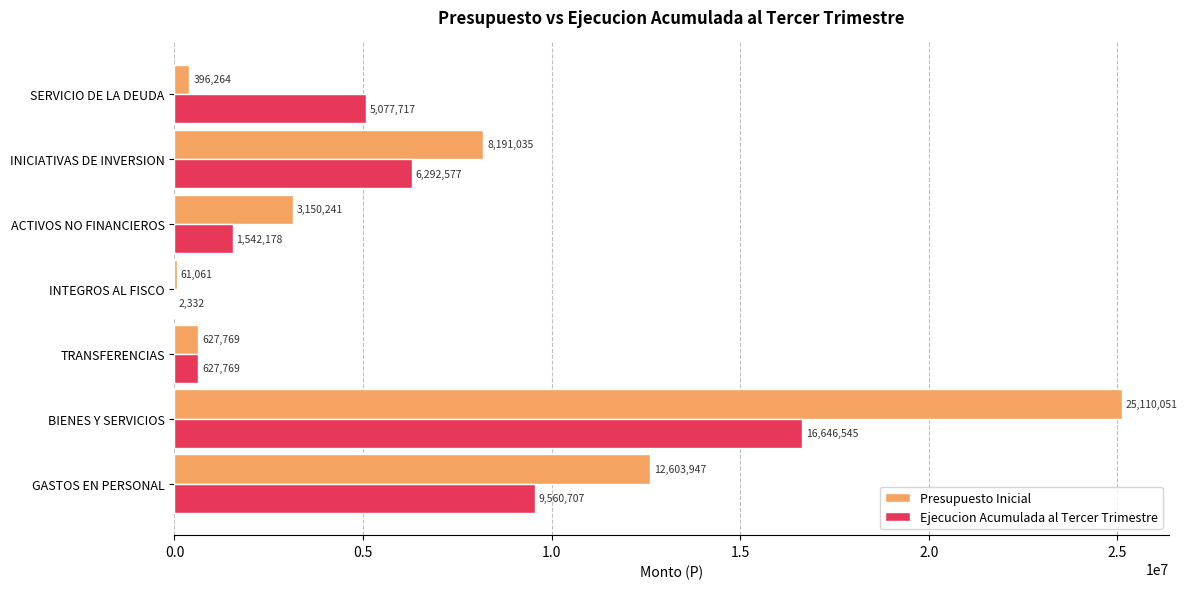

What is the sum of all Presupuesto Inicial values?

50140368